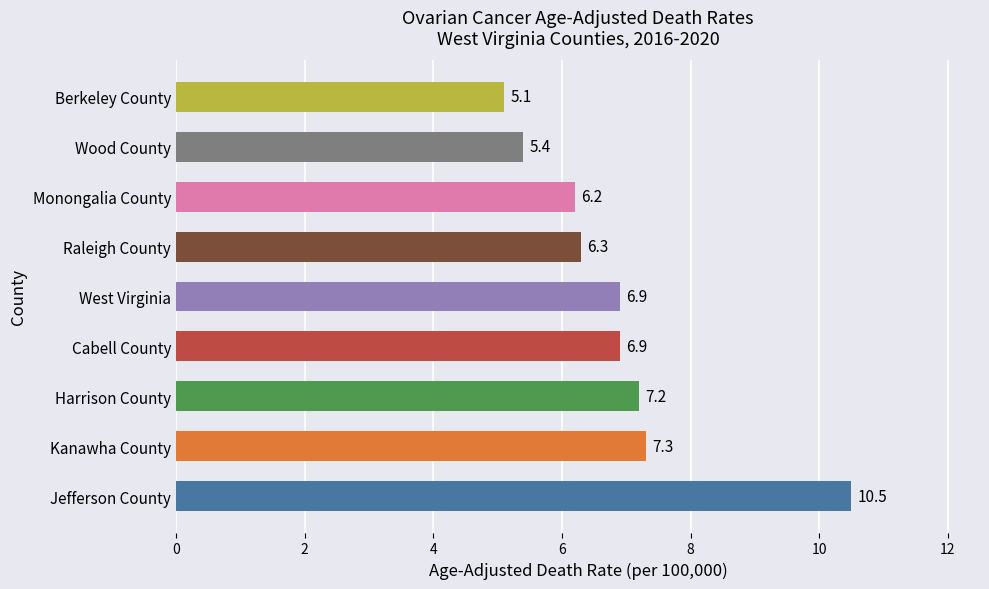

What is the approximate value at Harrison County?

7.2